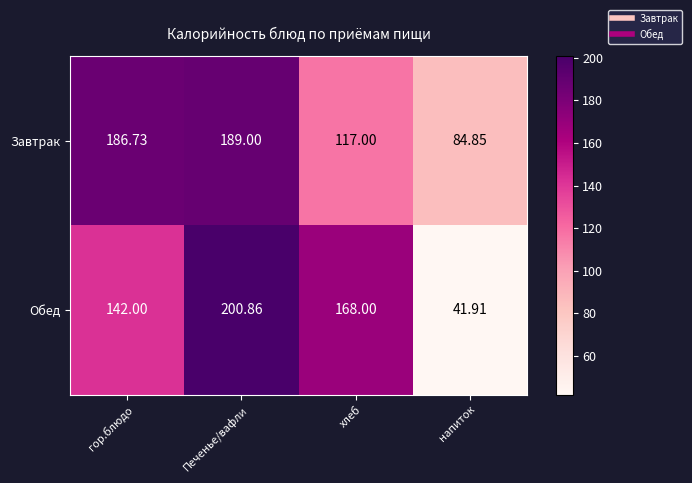

Which series has the widest spread of values?

Обед